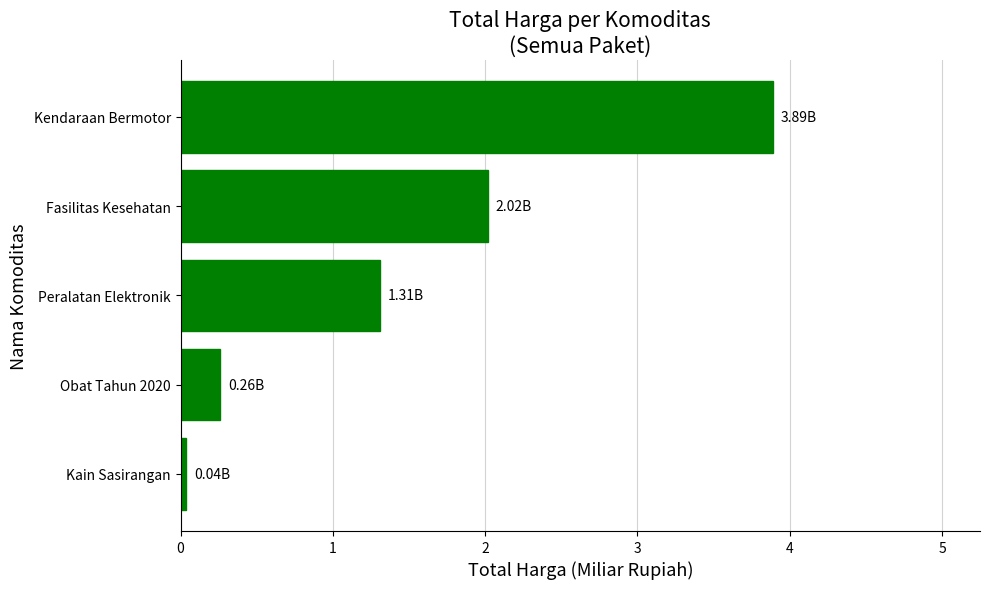

Where is the data nearest to the value 1?

Peralatan Elektronik